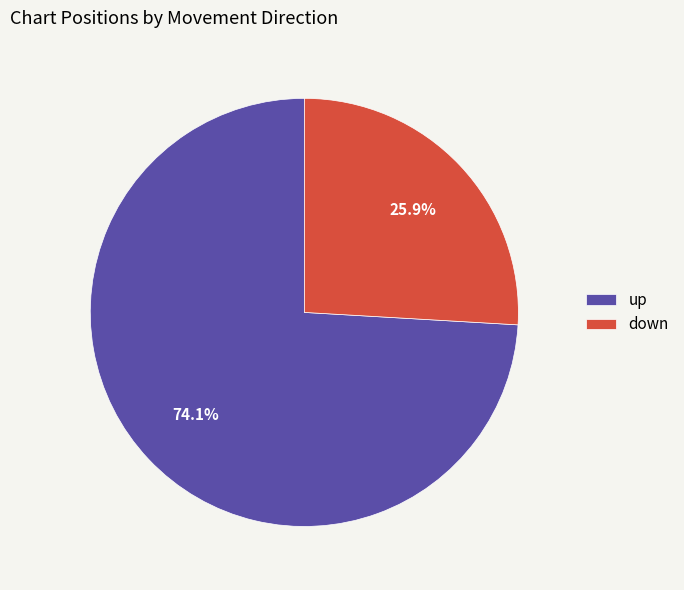

Is it true that down is 26% of the pie?

True